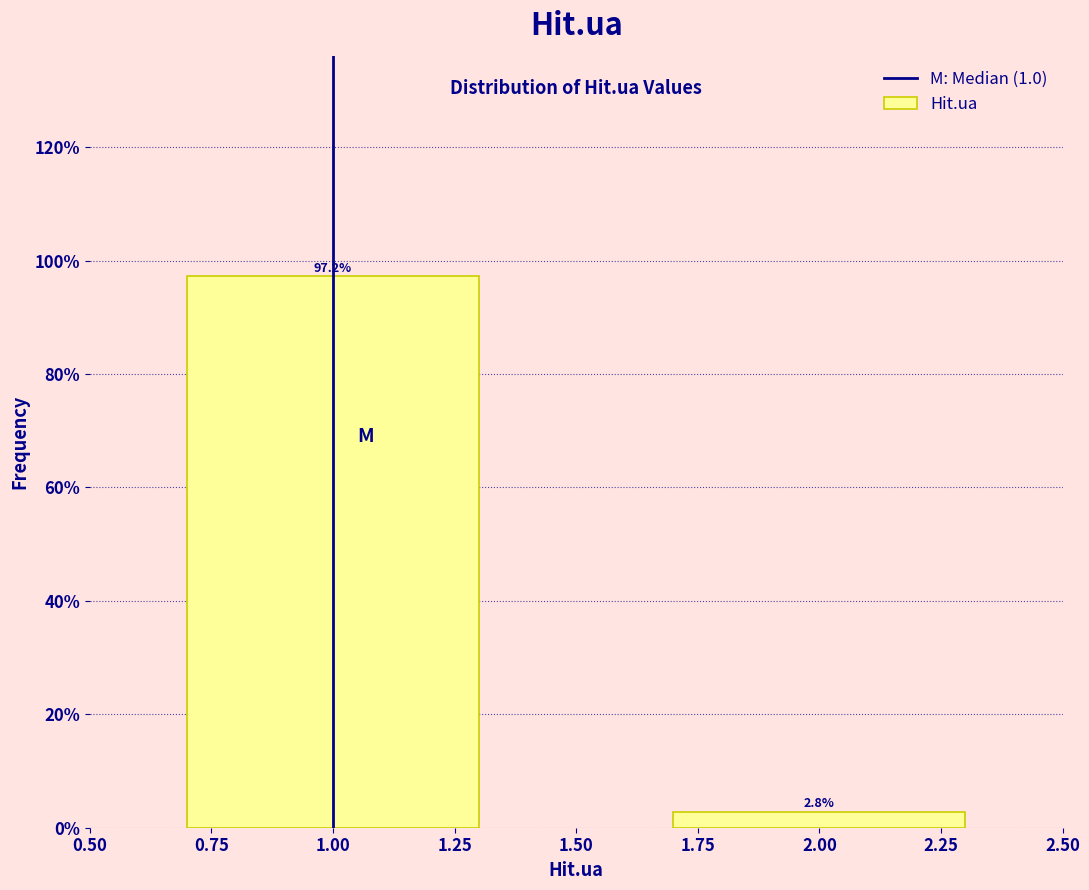

Reading left to right, transcribe all the data shown in this chart.

1.00=97.2	2.00=2.8